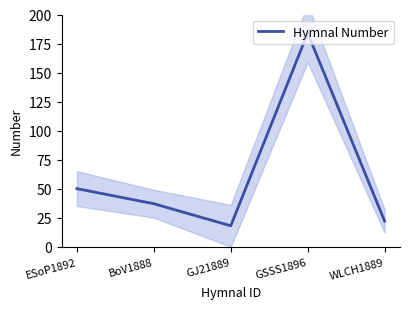

What position from the right is WLCH1889?

1